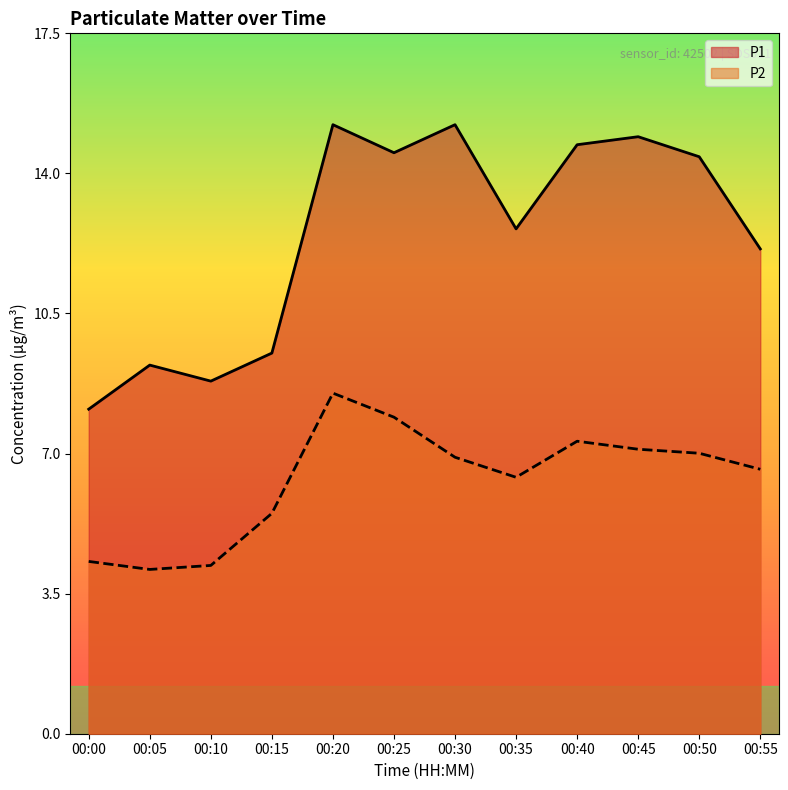

True or false: P1 and P2 cross at least once.

False